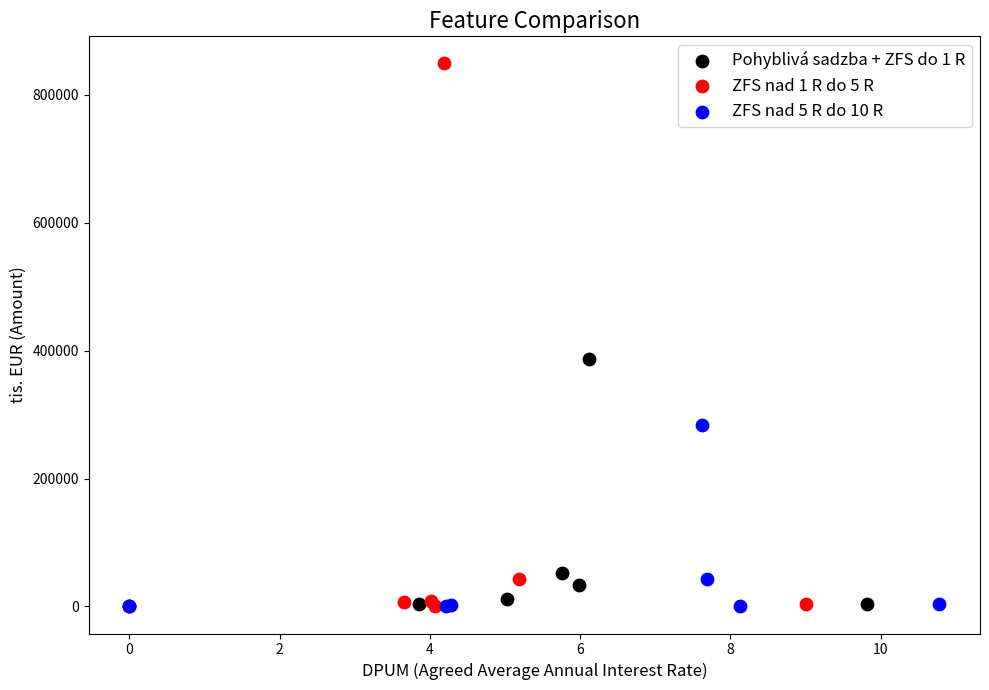

Which series contains the highest Y value?

ZFS nad 1 R do 5 R